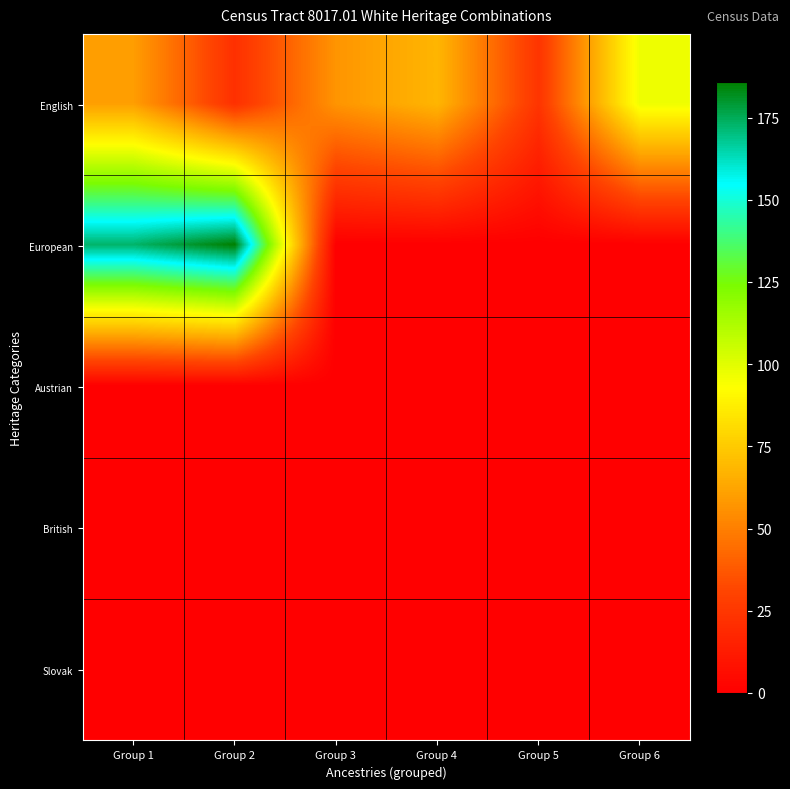

Reading right to left, extract all data points from this chart.

English: Group 6=97	Group 5=24	Group 4=68	Group 3=57	Group 2=22	Group 1=60
European: Group 6=0	Group 5=0	Group 4=0	Group 3=0	Group 2=186	Group 1=173
Austrian: Group 6=0	Group 5=0	Group 4=0	Group 3=0	Group 2=0	Group 1=0
British: Group 6=0	Group 5=0	Group 4=0	Group 3=0	Group 2=0	Group 1=0
Slovak: Group 6=0	Group 5=0	Group 4=0	Group 3=0	Group 2=0	Group 1=0